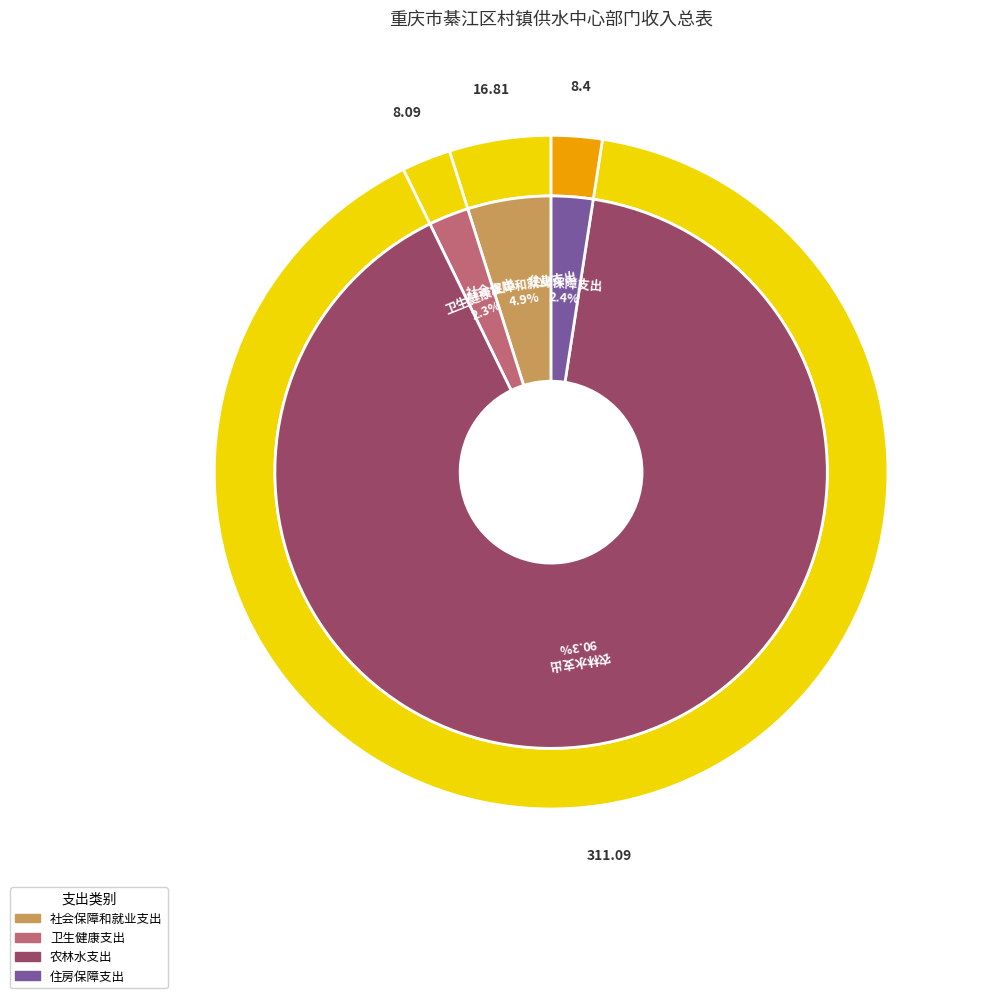

To the nearest percent, what percentage of the pie is 农林水支出?

90%